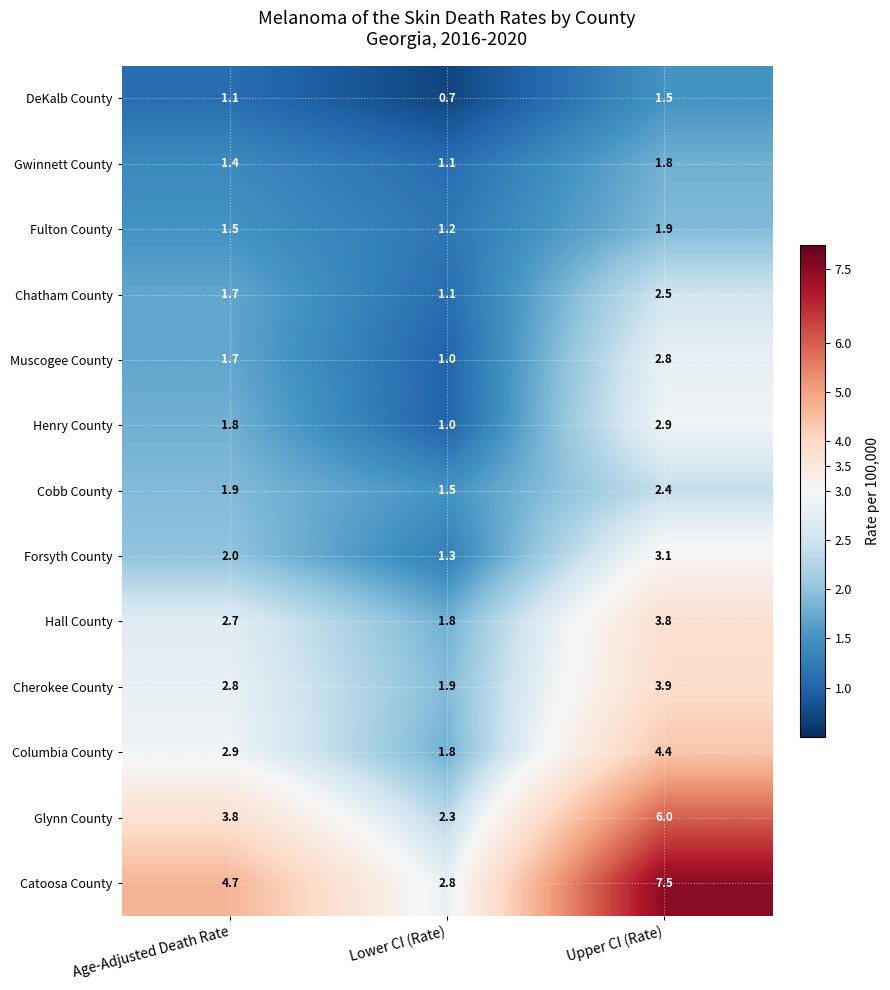

What is the difference between the highest and lowest values at Age-Adjusted Death Rate?

3.6